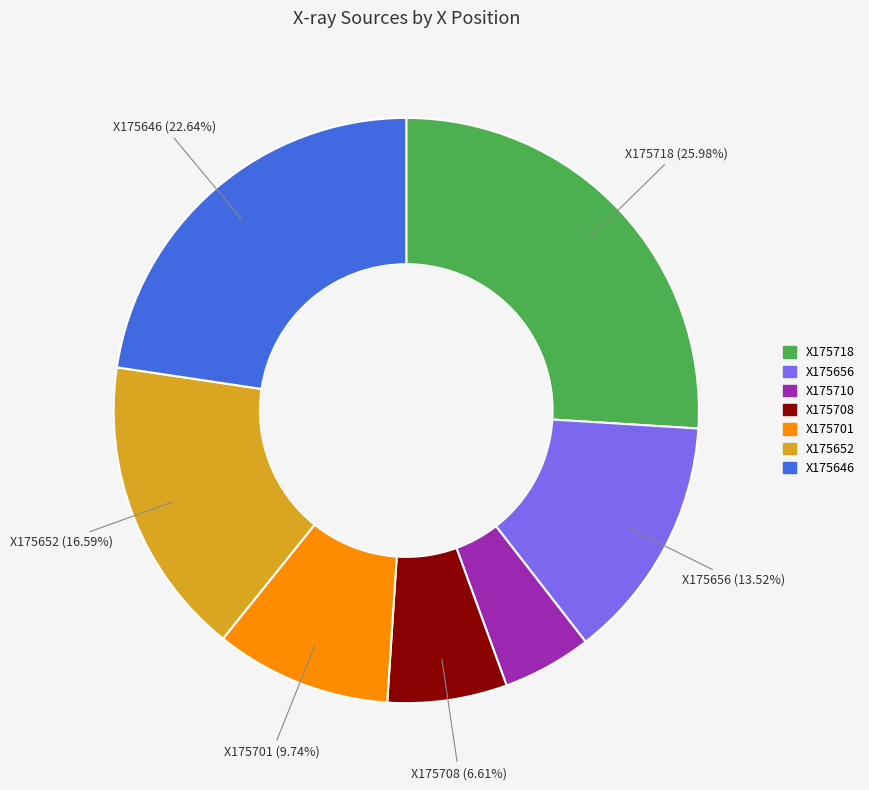

Is there any slice that represents more than half of the pie?

No